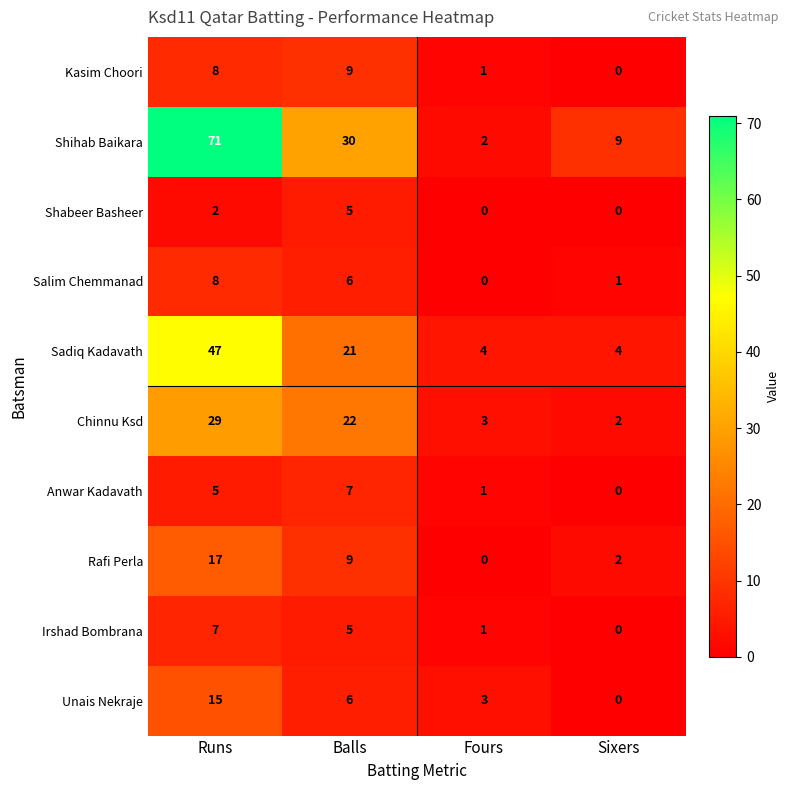

The Shihab Baikara series shows 5 at Sixers. True or false?

False